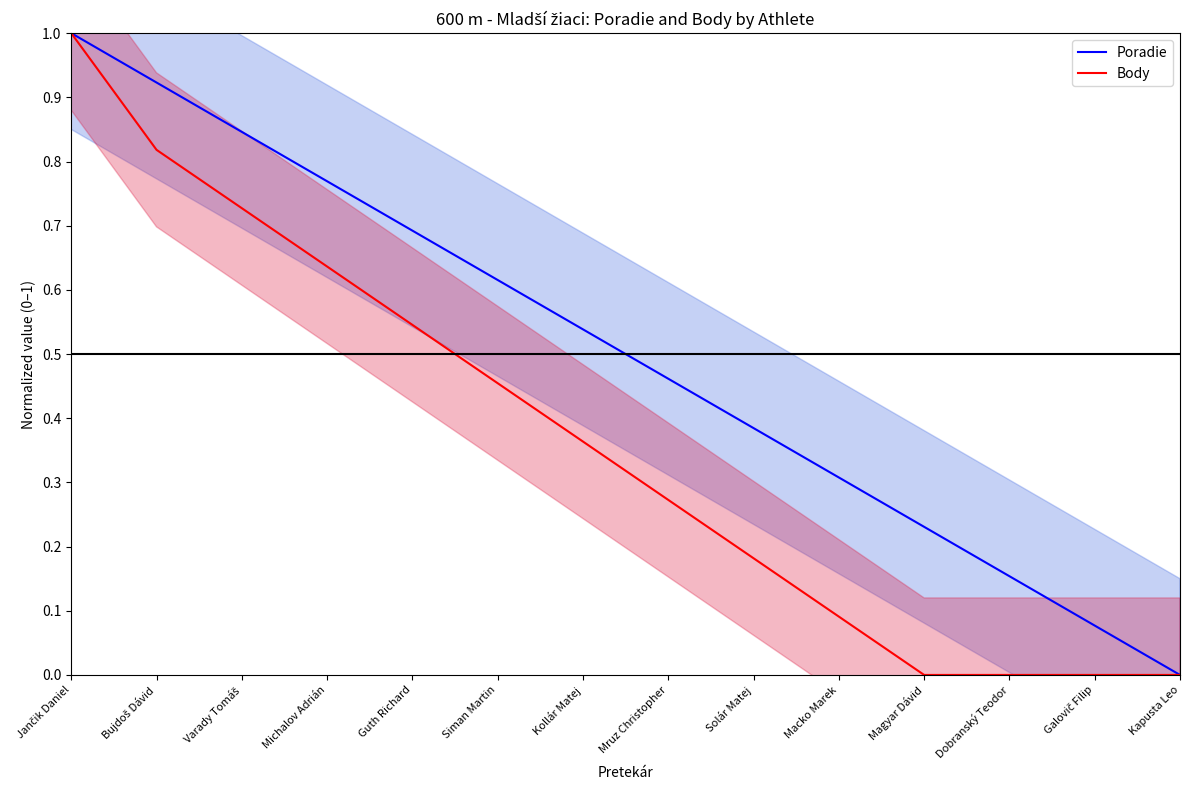

Which series changed the most between Bujdoš Dávid and Kapusta Leo?

Poradie